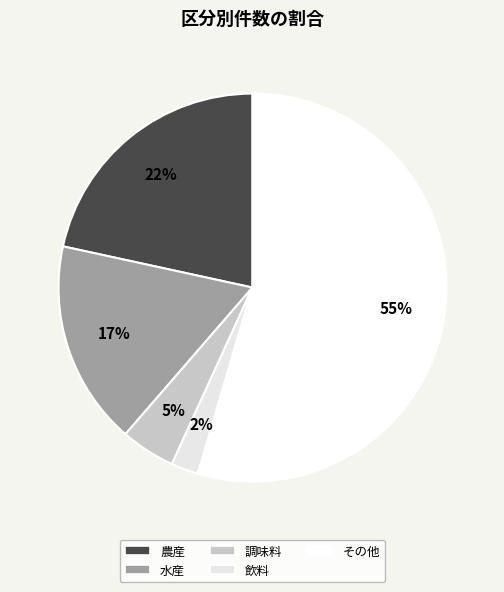

To the nearest percent, what is the difference between the largest and smallest slice percentages?

52%